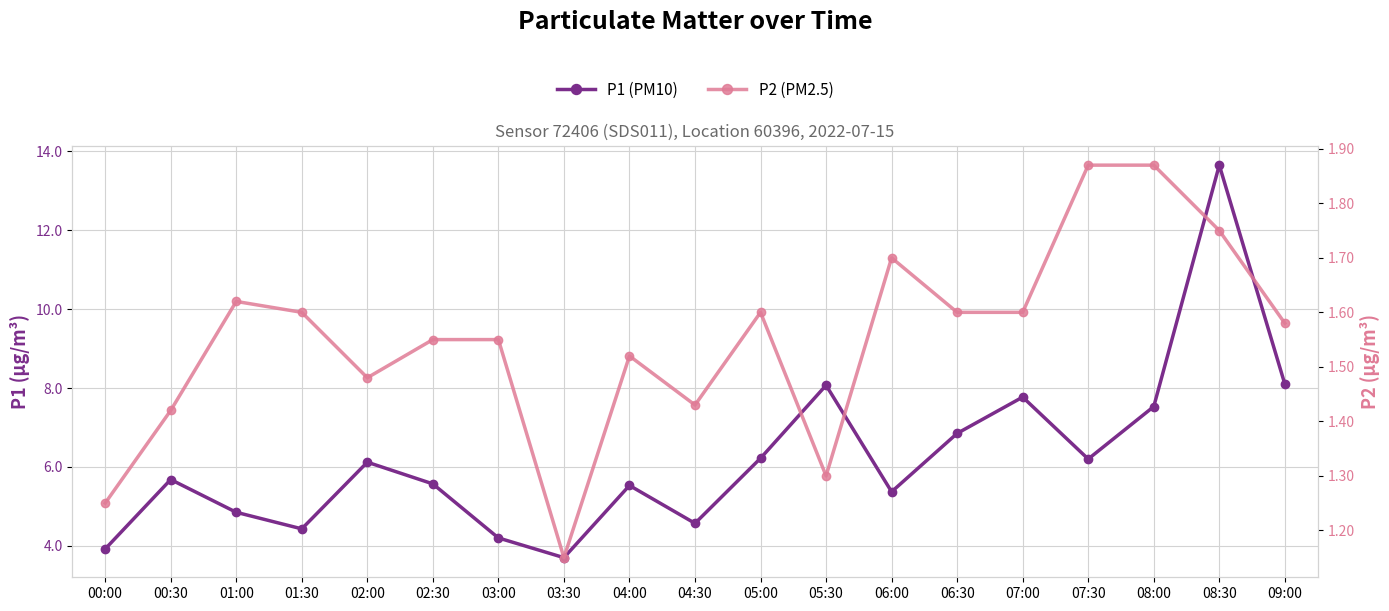

Which category has the lowest value across all series?

03:30